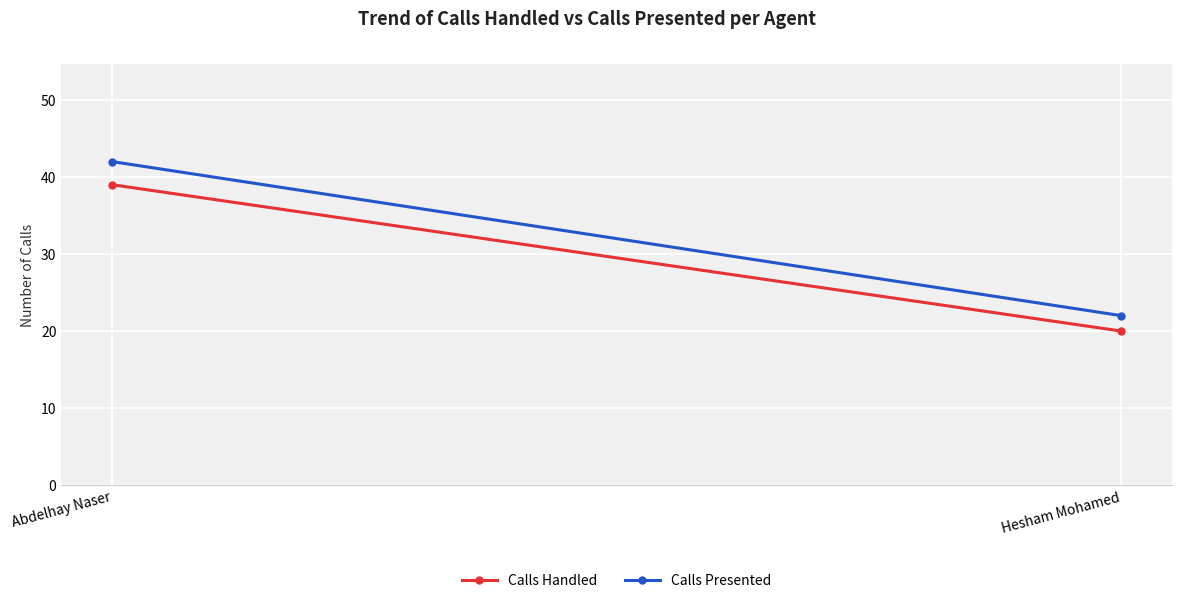

Which category has the lowest value in the Calls Handled series?

Hesham Mohamed